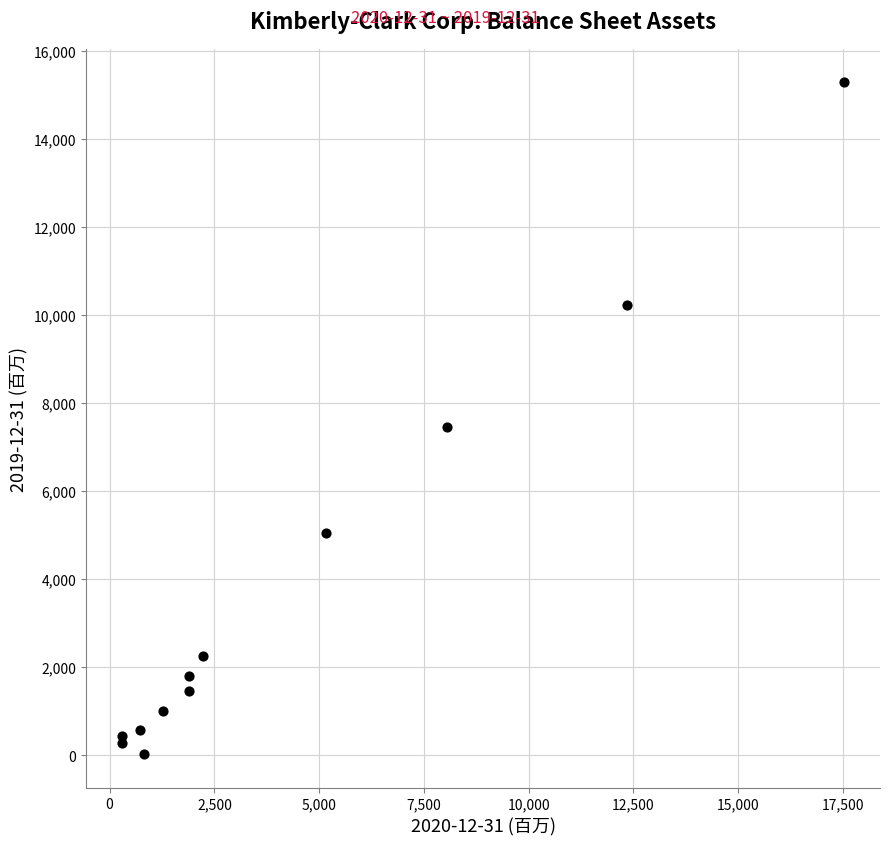

What Y value in the scatter plot is closest to 7656?

7450